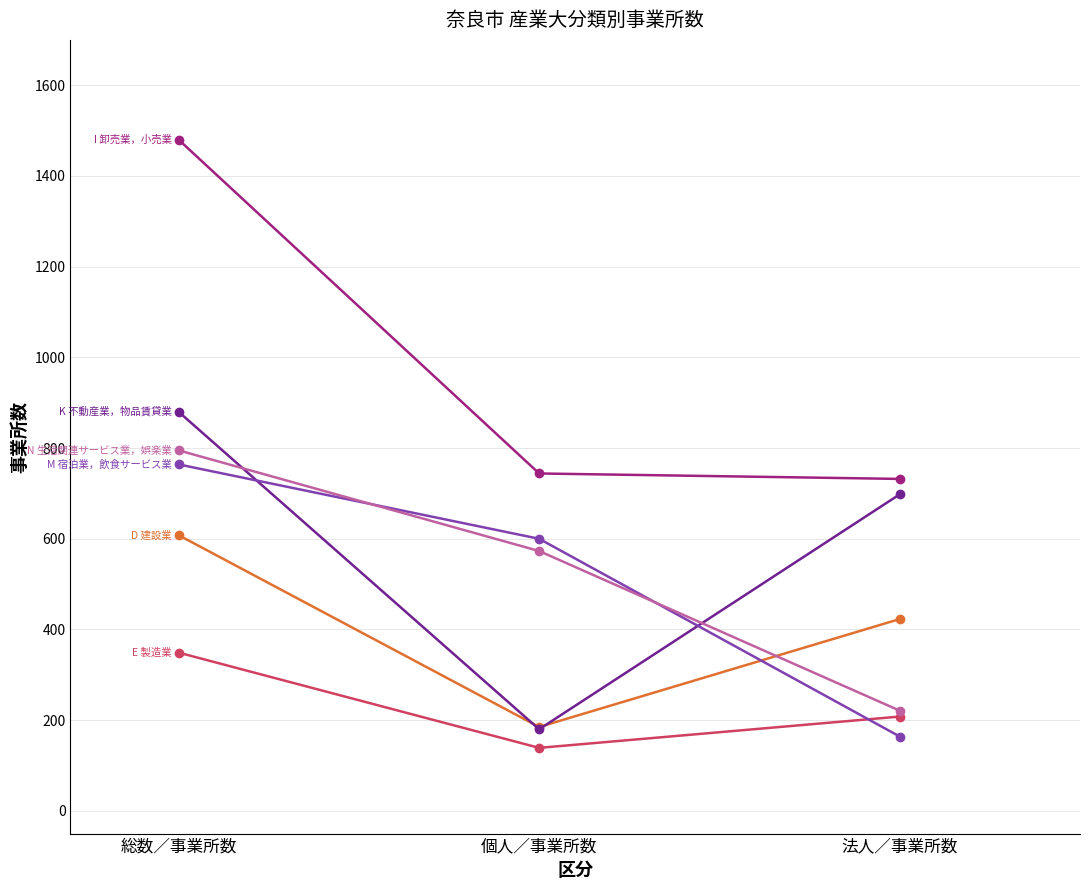

Reading left to right, extract all data points from this chart.

D 建設業: 総数／事業所数=608	個人／事業所数=185	法人／事業所数=423
E 製造業: 総数／事業所数=349	個人／事業所数=139	法人／事業所数=208
I 卸売業，小売業: 総数／事業所数=1480	個人／事業所数=744	法人／事業所数=732
K 不動産業，物品賃貸業: 総数／事業所数=880	個人／事業所数=180	法人／事業所数=698
M 宿泊業，飲食サービス業: 総数／事業所数=764	個人／事業所数=600	法人／事業所数=164
N 生活関連サービス業，娯楽業: 総数／事業所数=795	個人／事業所数=573	法人／事業所数=221